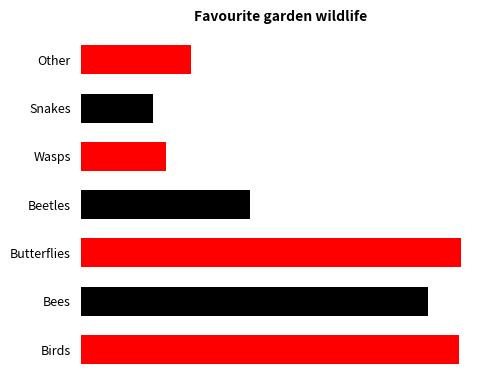

Are the bars horizontal?

Yes